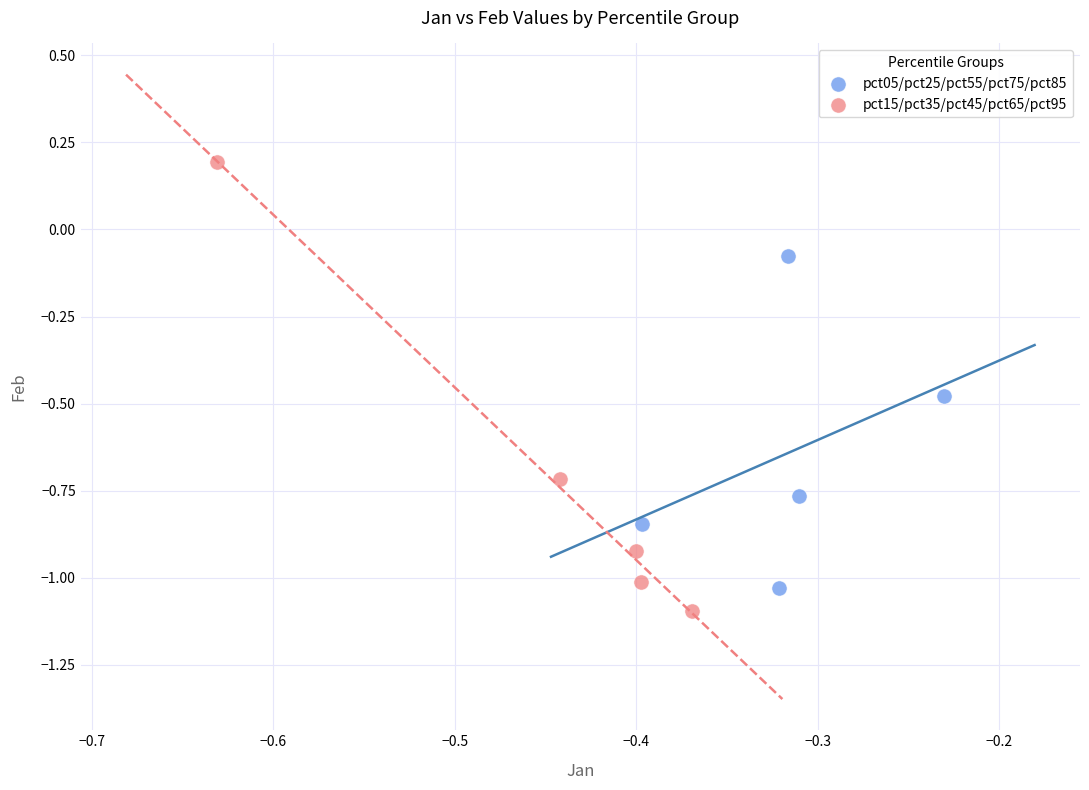

Which series has the largest Y range (max minus min)?

pct15/pct35/pct45/pct65/pct95